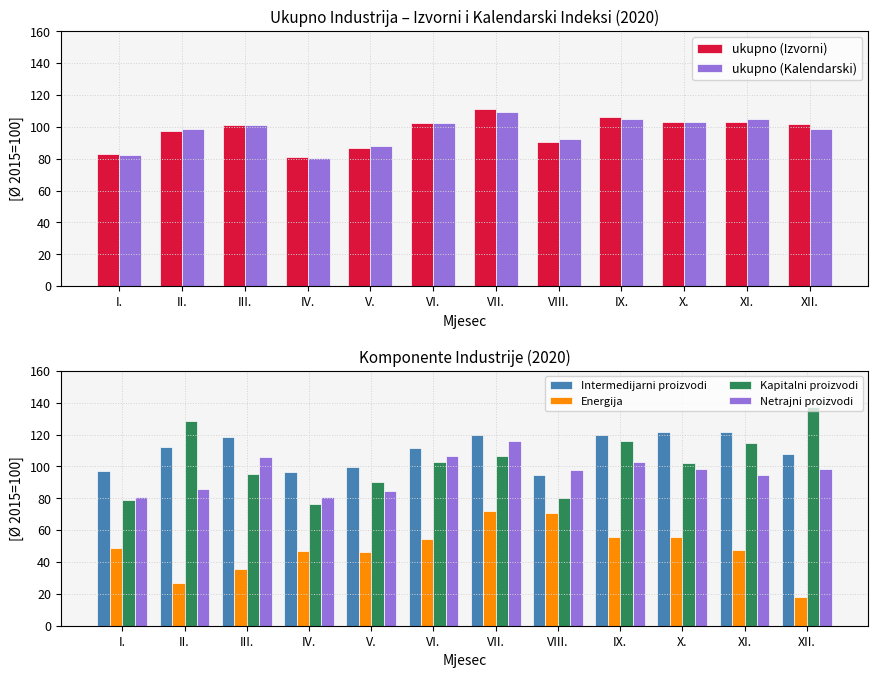

At which category is the sum across all series the highest?

VII.